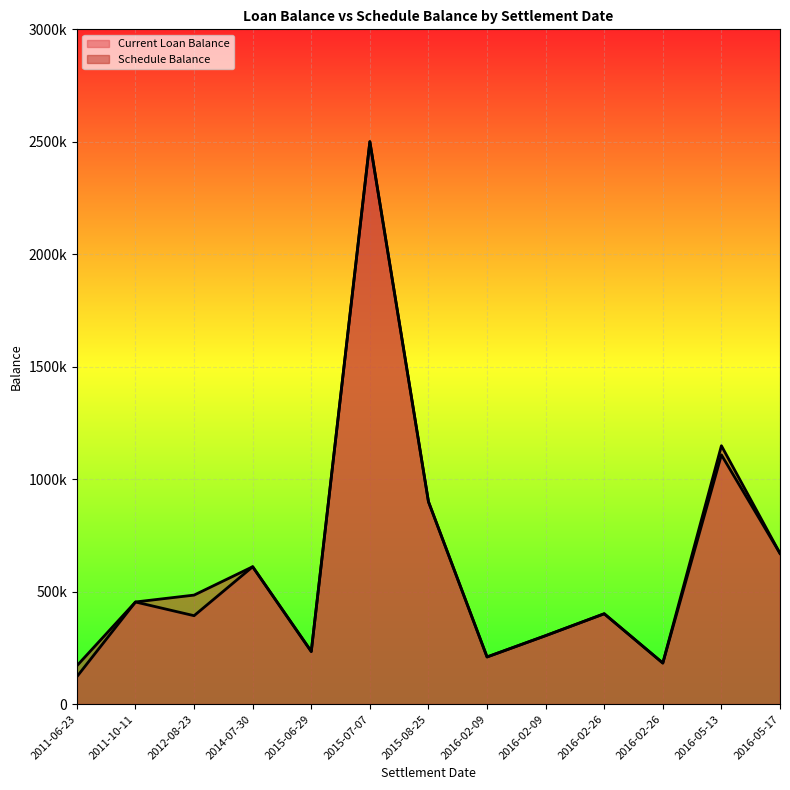

List the series in order of their peak value, highest first.

Current Loan Balance, Schedule Balance